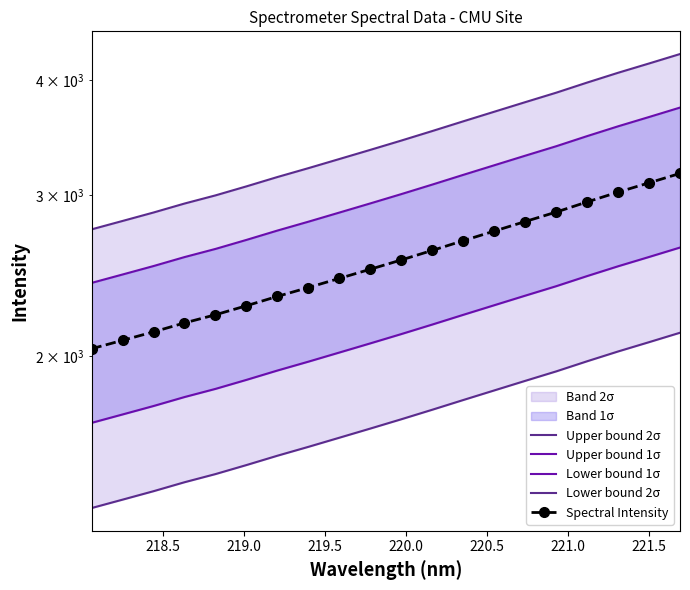

What is the minimum value for Upper bound 1σ?

2404.5